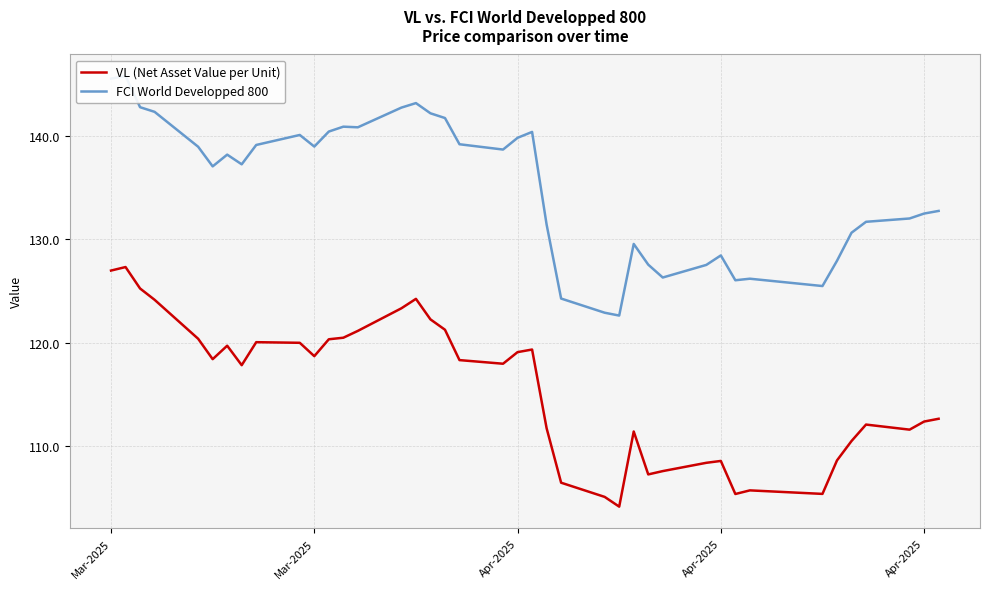

Where does the FCI World Developped 800 series first go above 138?

Mar-2025